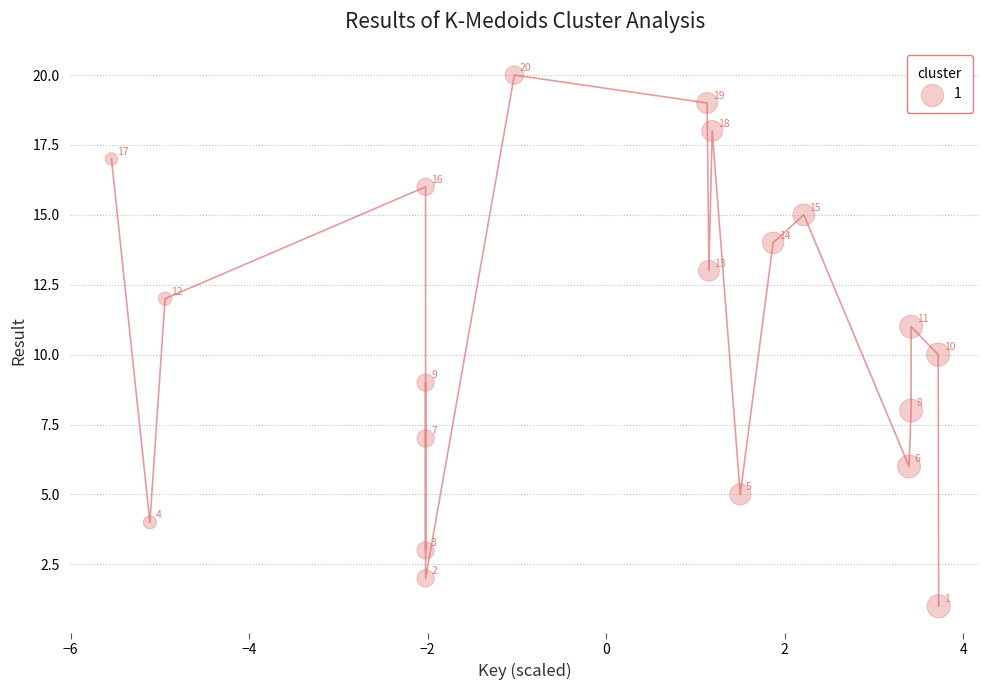

What is the range of Y values (max minus min)?

19